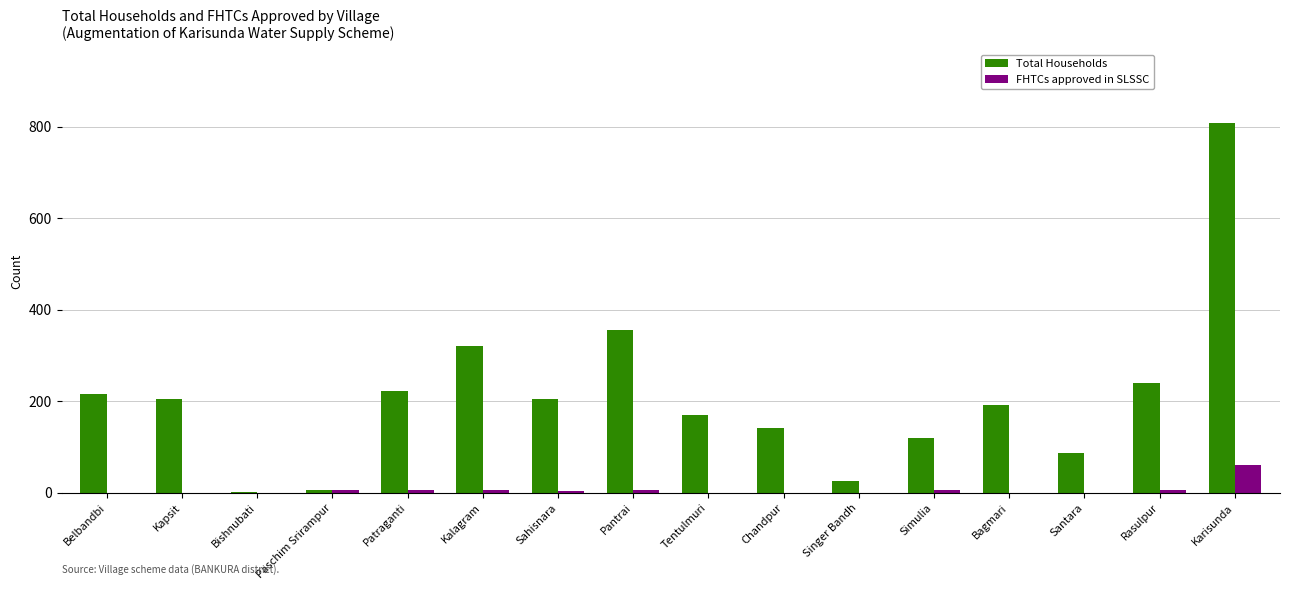

What is the maximum value for FHTCs approved in SLSSC?

60